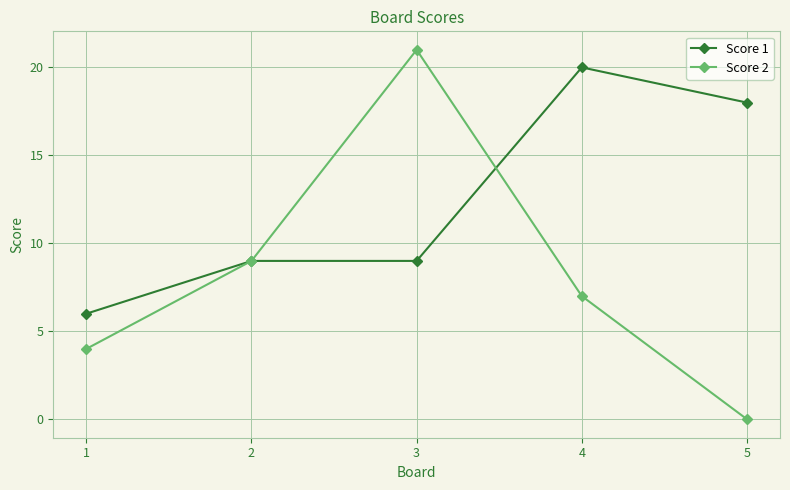

What is the value of the Score 1 point at the 4th from the left?

20